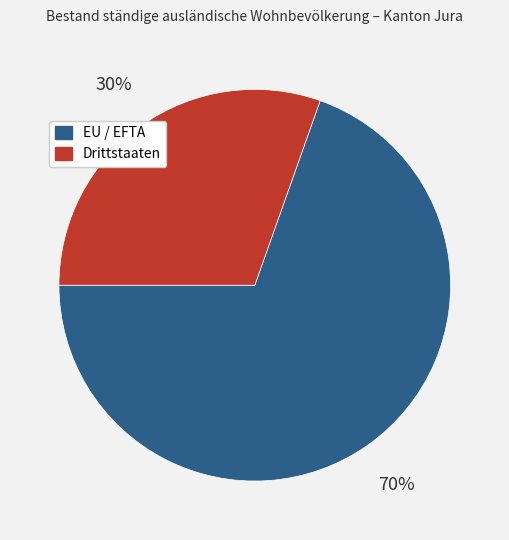

To the nearest percent, what is the combined percentage of EU / EFTA and Drittstaaten?

100%